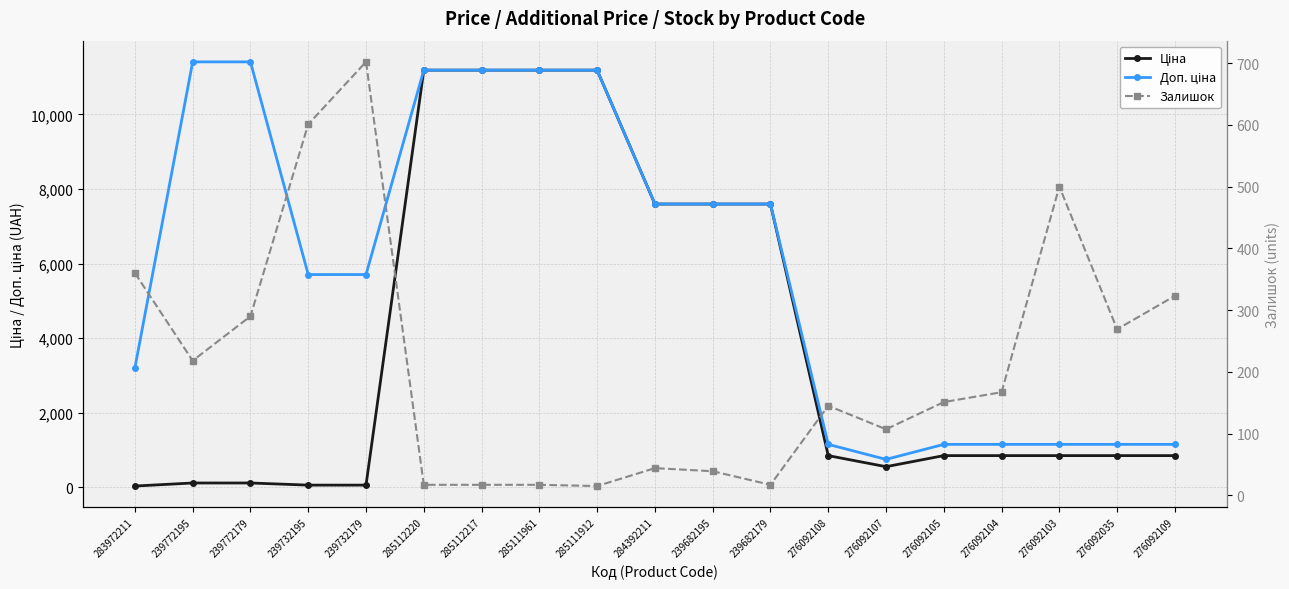

Which series ends up on top after the final intersection of Залишок and Ціна?

Ціна